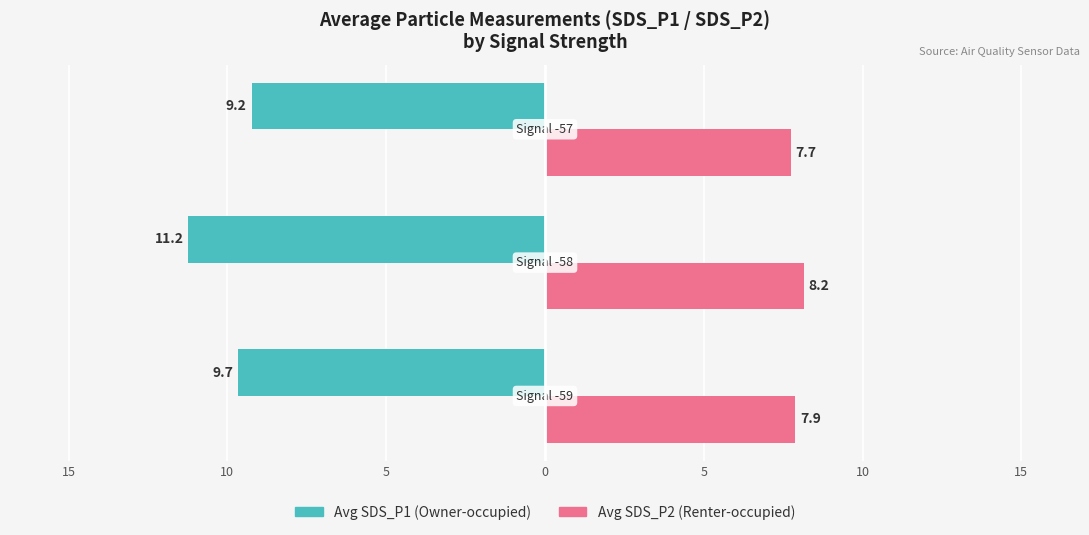

Reading left to right, transcribe all the data shown in this chart.

Avg SDS_P1: -9.7	-11.2	-9.2
Avg SDS_P2: 7.9	8.2	7.7